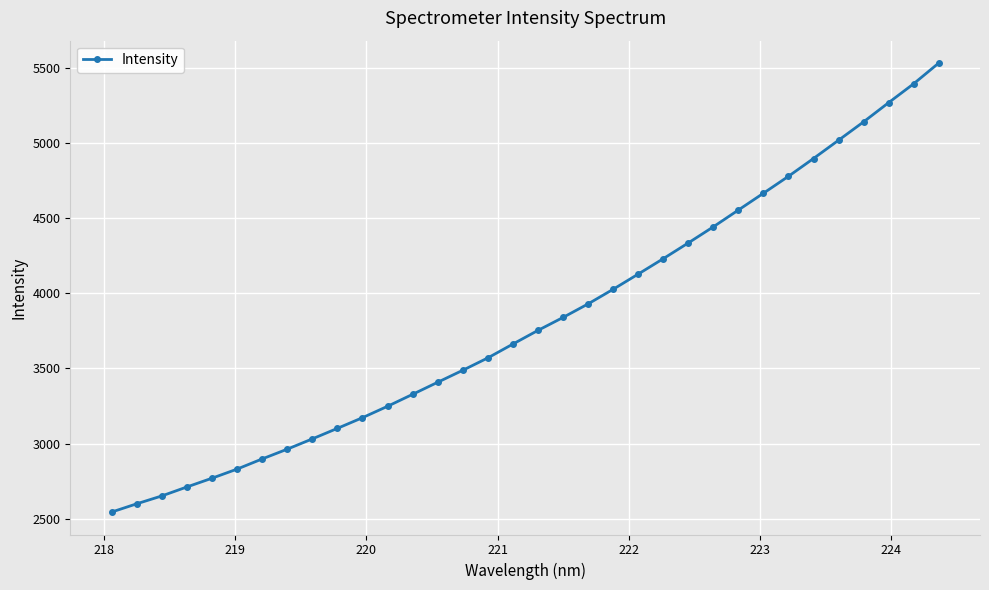

Does the chart display data point markers on the line(s)?

Yes